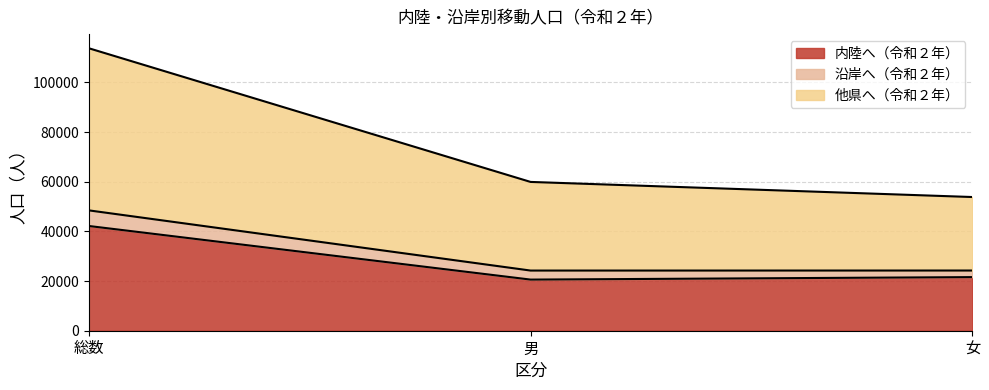

At which category is the sum across all series the highest?

総数